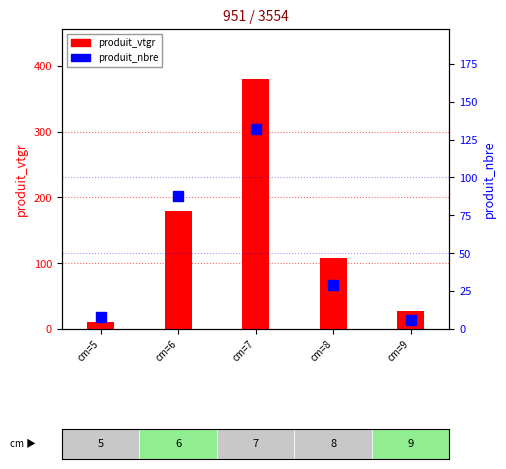

What are all the series names shown in the legend?

produit_vtgr, produit_nbre